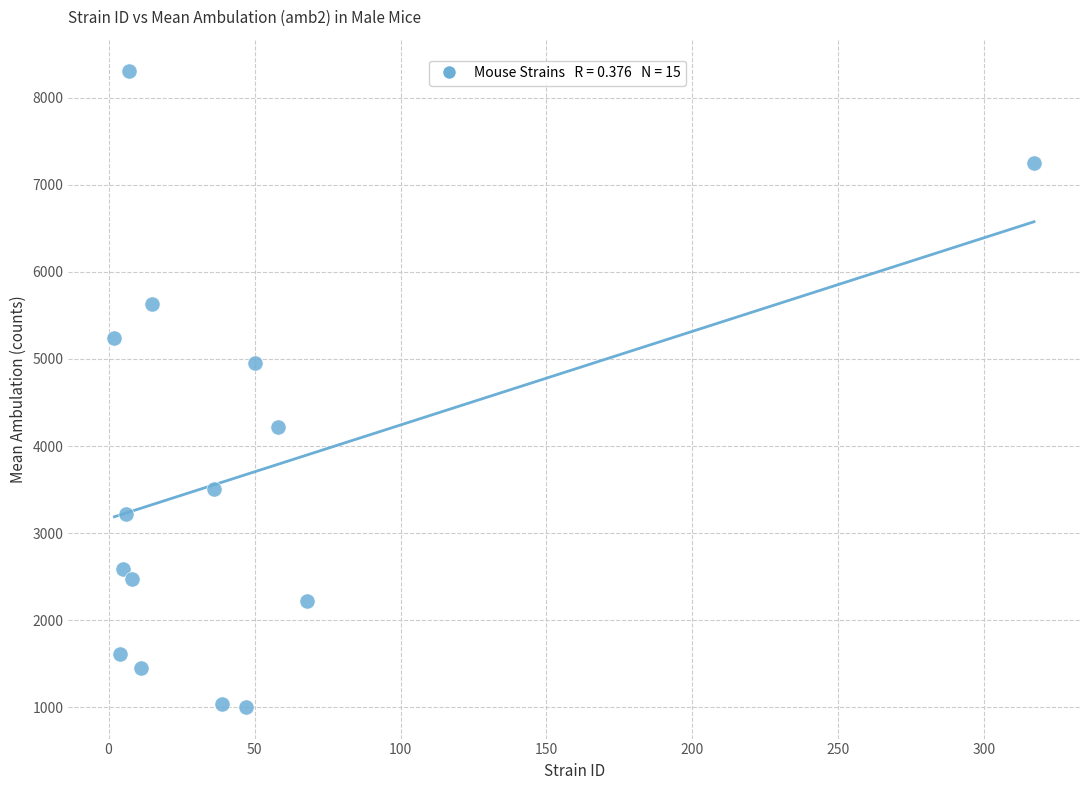

What Y value in the scatter plot is closest to 4653?

4959